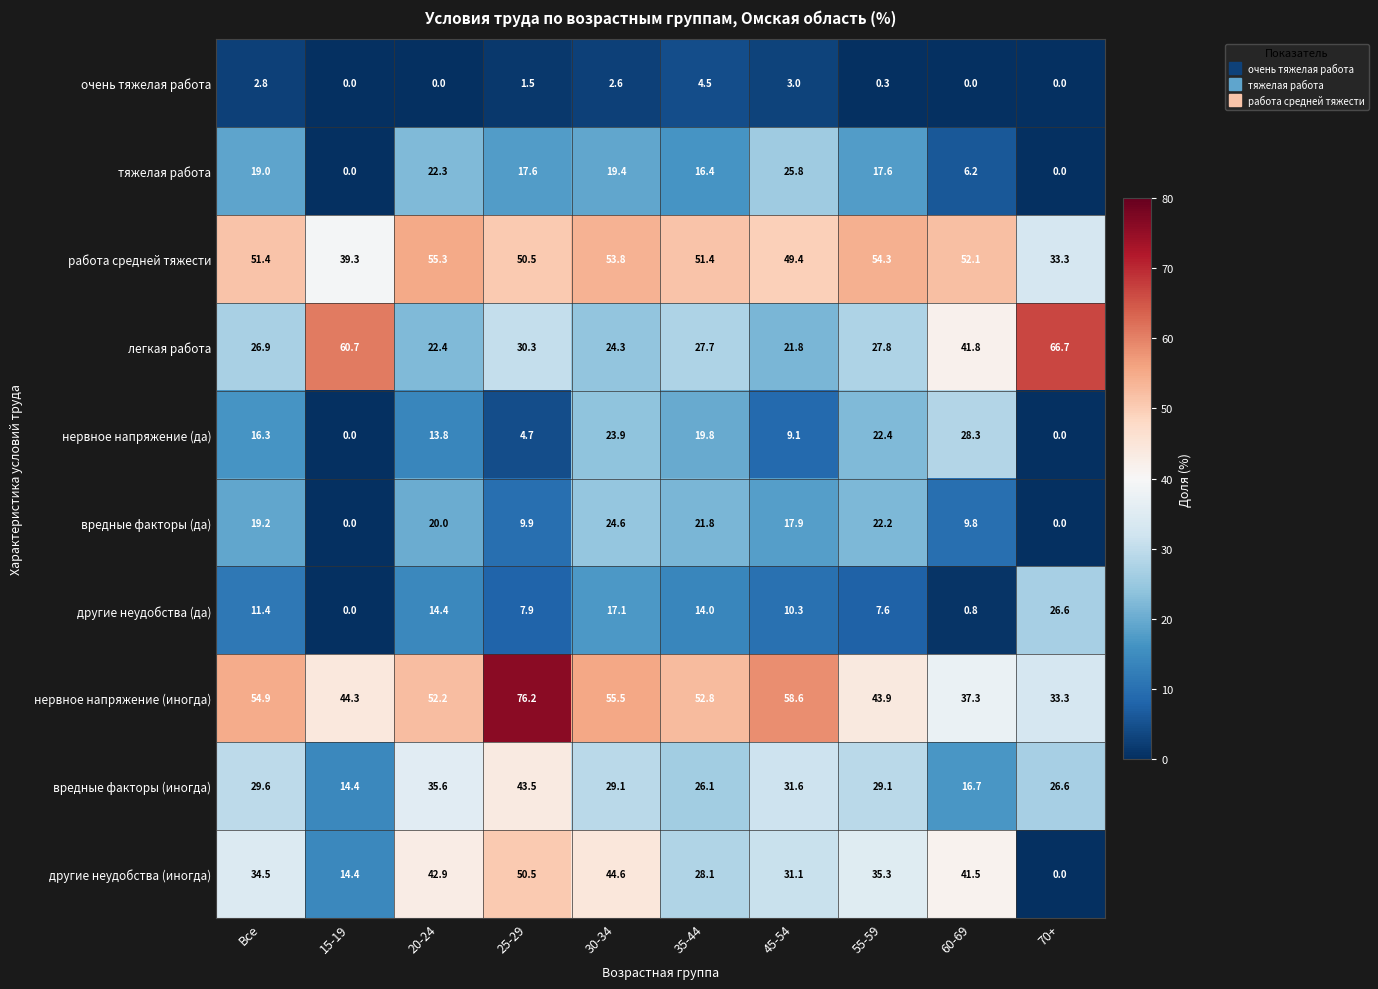

How many series are shown in this chart?

10